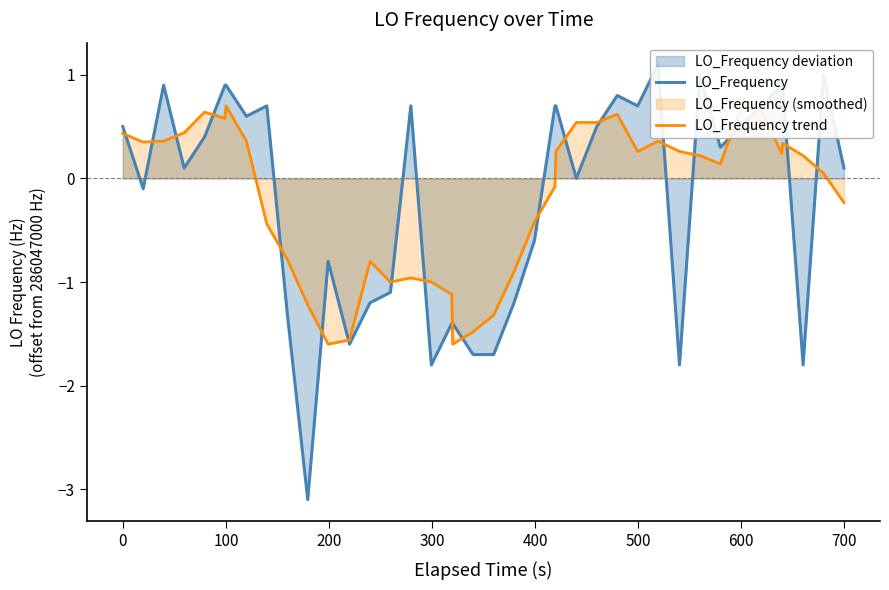

How many negative values does the LO_Frequency series have?

16